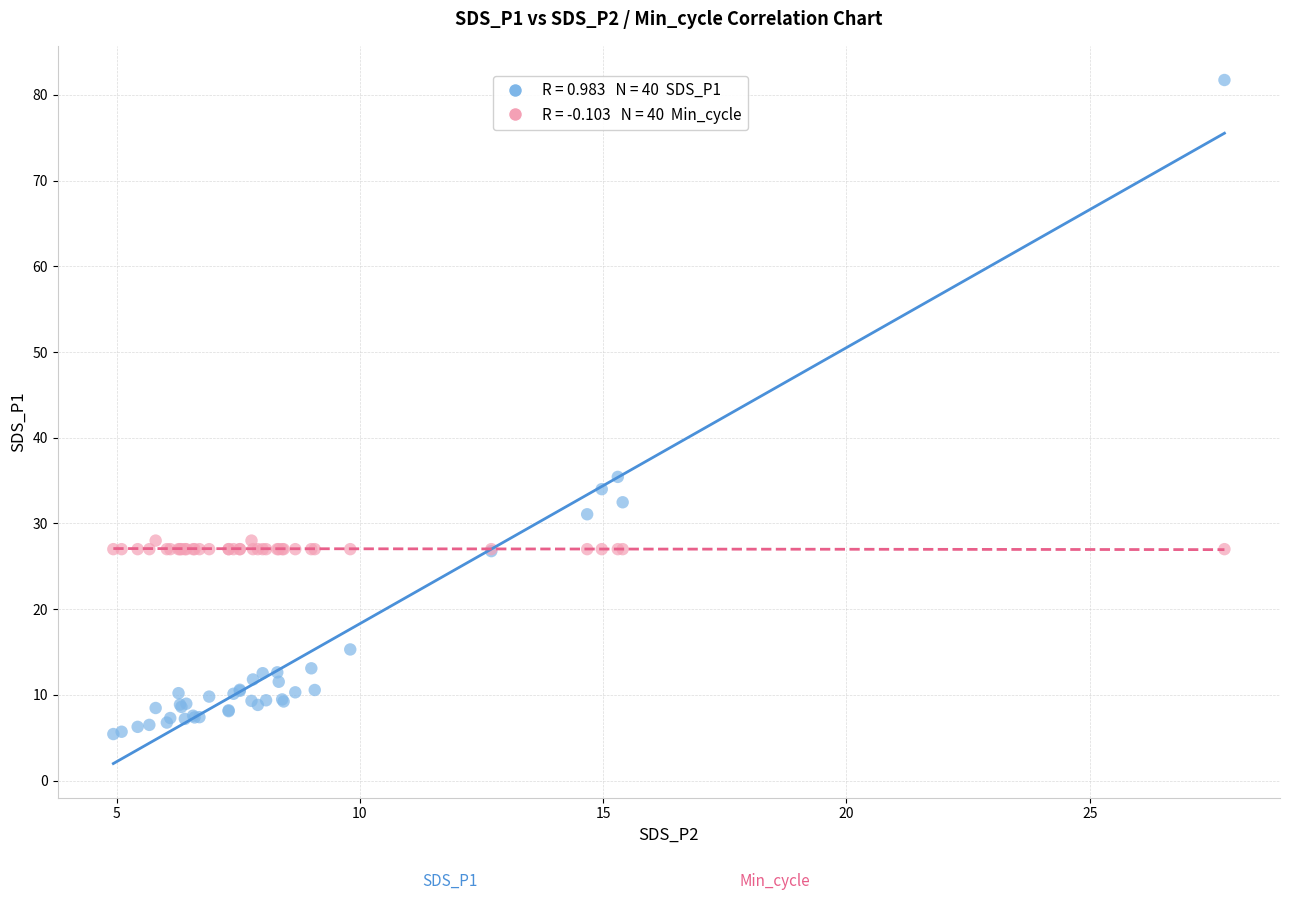

Across all series, what Y value is closest to 43?

35.4